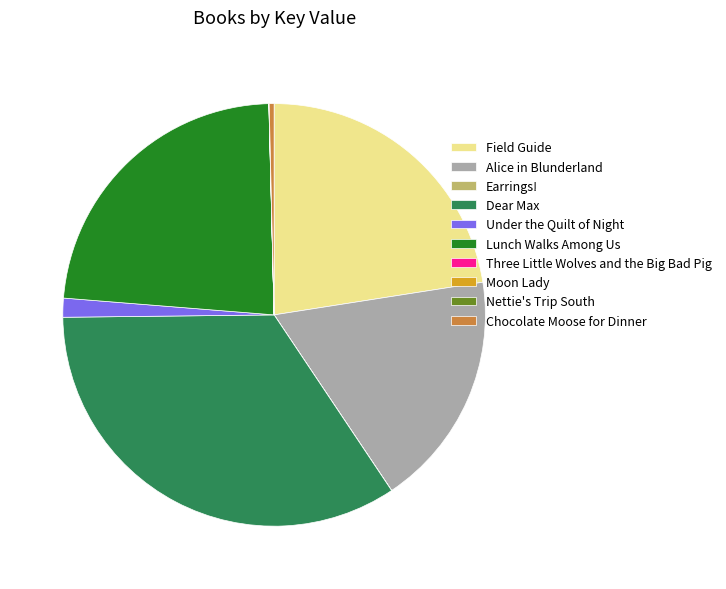

Is there any slice that represents more than half of the pie?

No